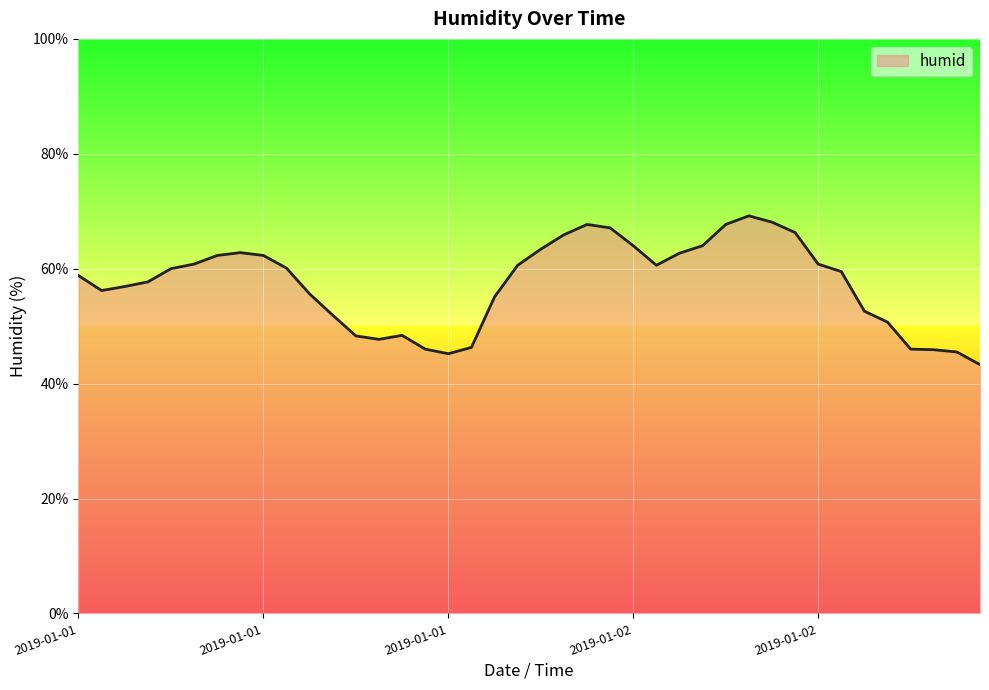

What is the difference between the maximum and minimum values?

25.9